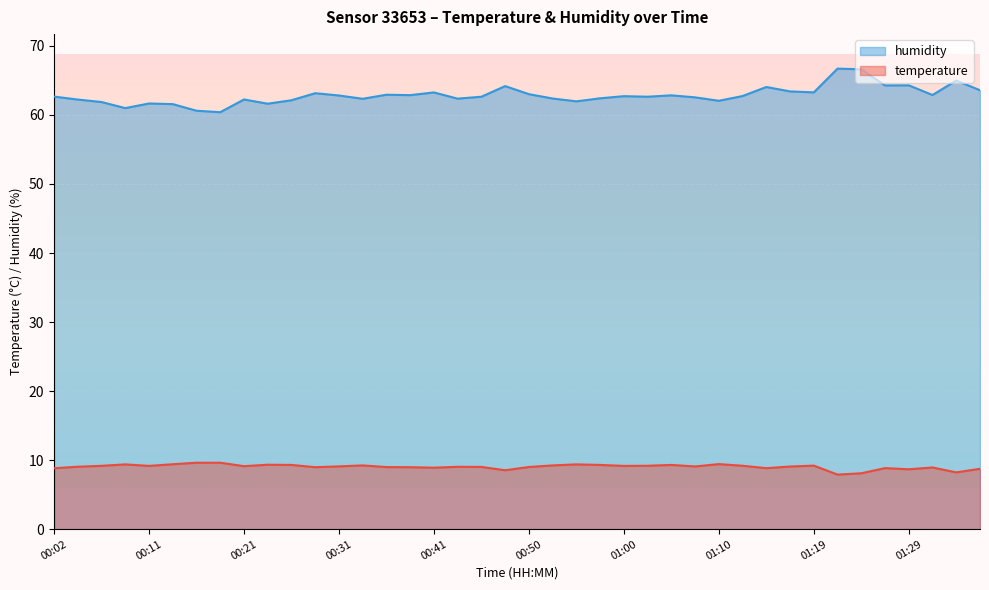

What is the label of the 33rd point from the left?

01:19